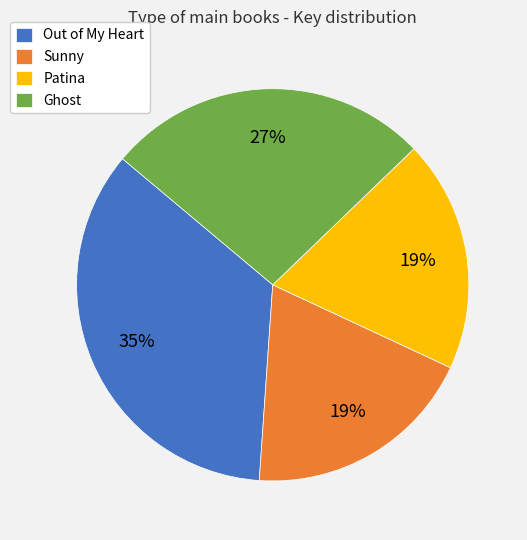

Is the sum of Ghost and Patina greater than half?

No